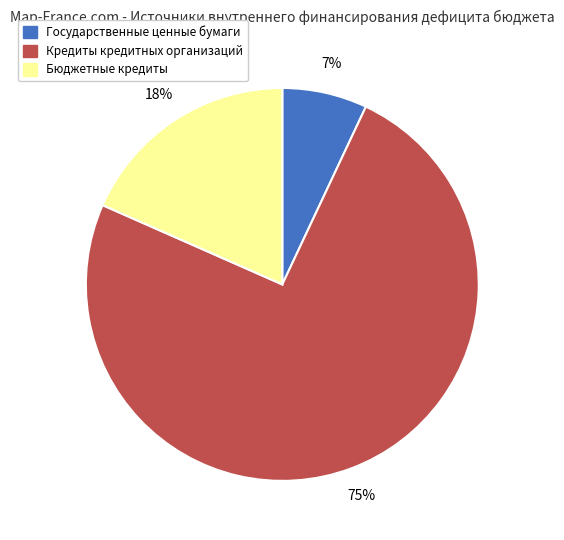

Which slice represents more than half of the pie?

Кредиты кредитных организаций